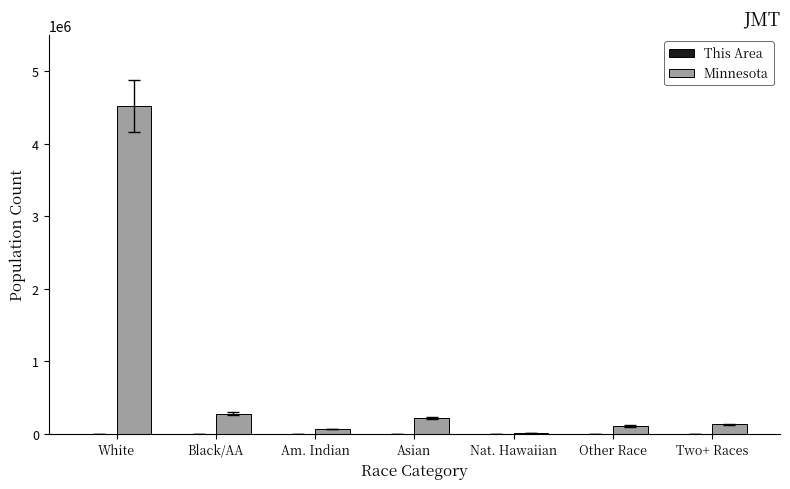

What is the total value across all series at Black/AA?

274412